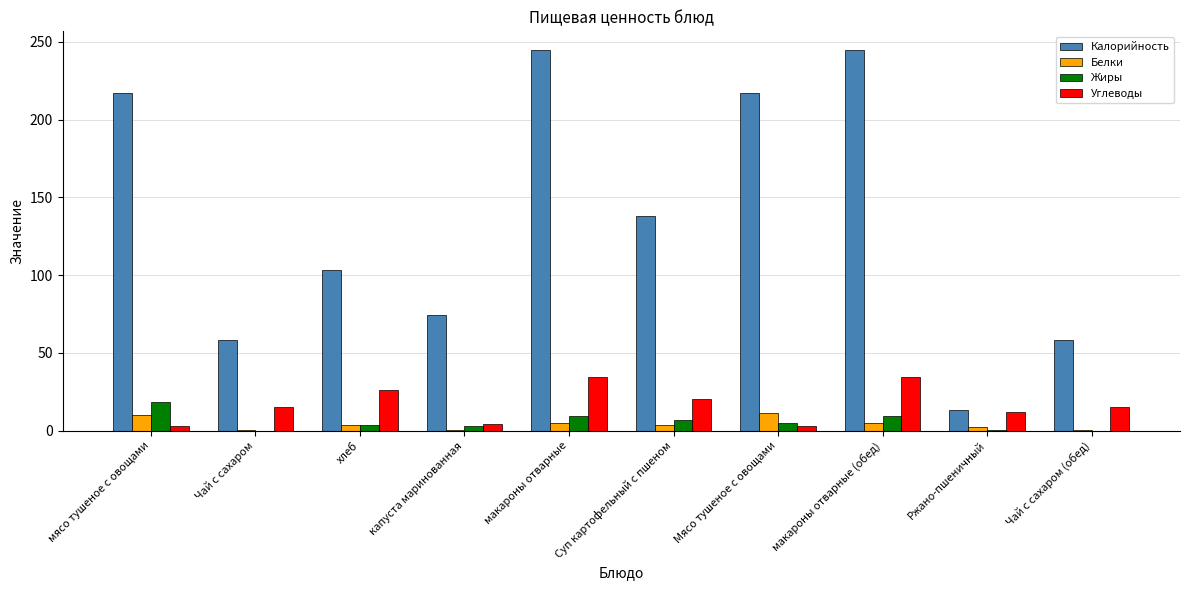

What is the highest value of the Калорийность series?

244.5